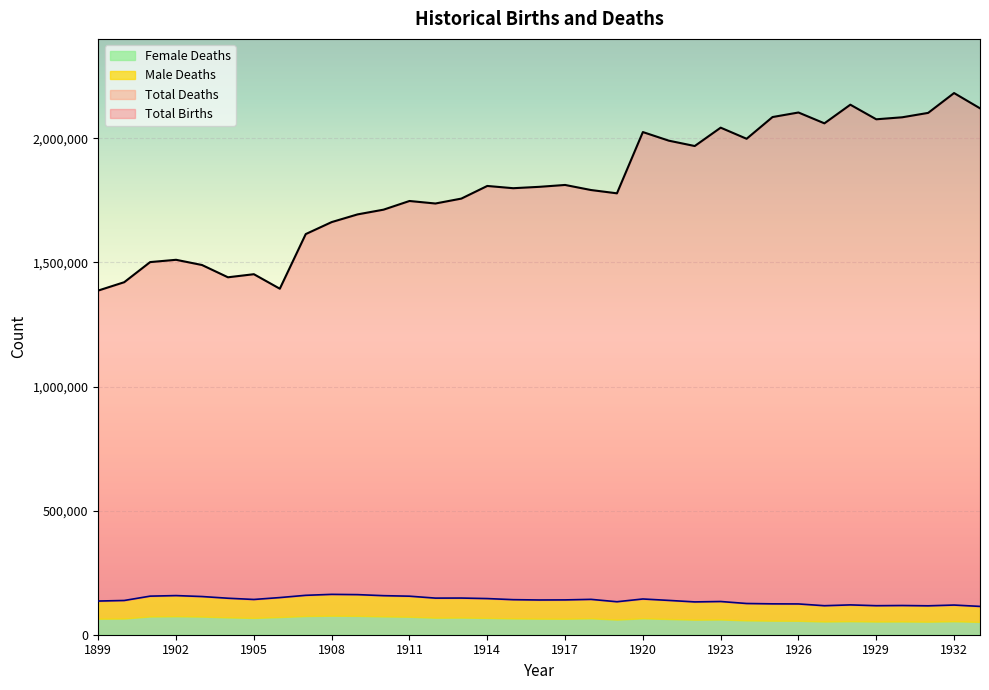

True or false: Total Deaths and Total Births intersect in this chart.

False